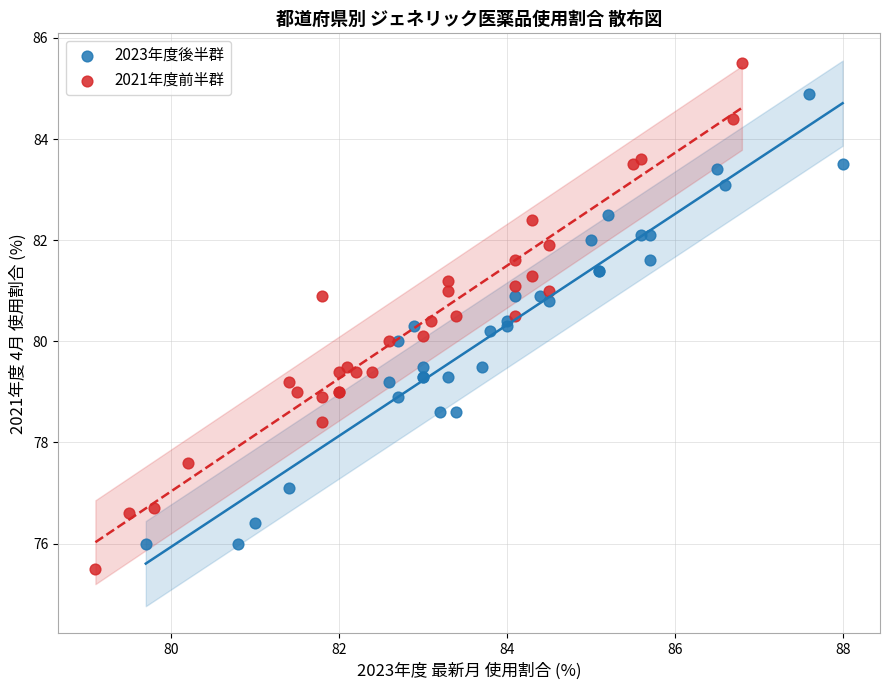

Which series reaches the maximum Y coordinate?

2021年度前半群